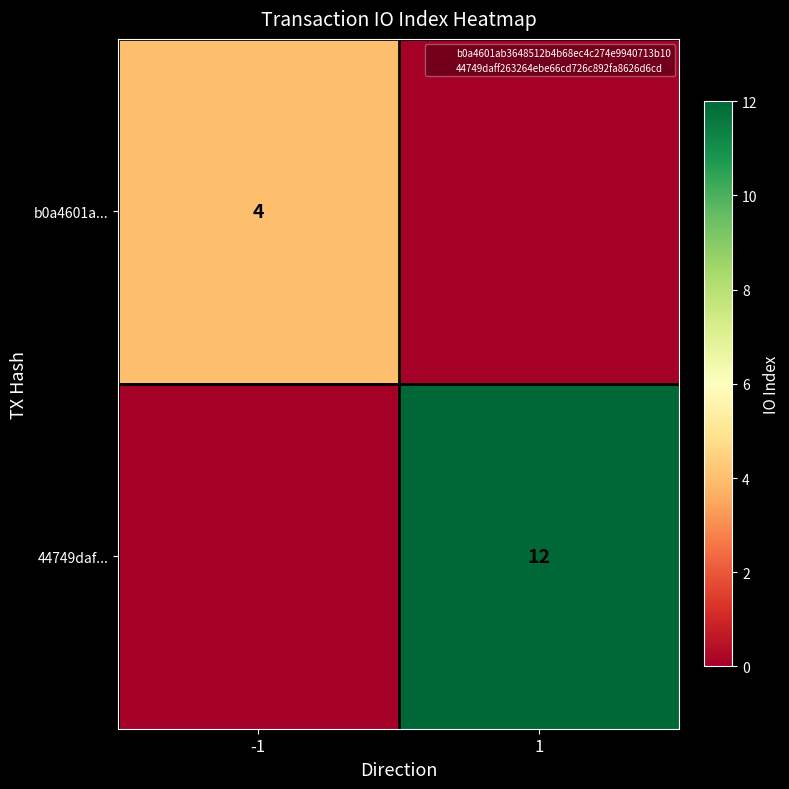

Count the number of categories in the chart.

2